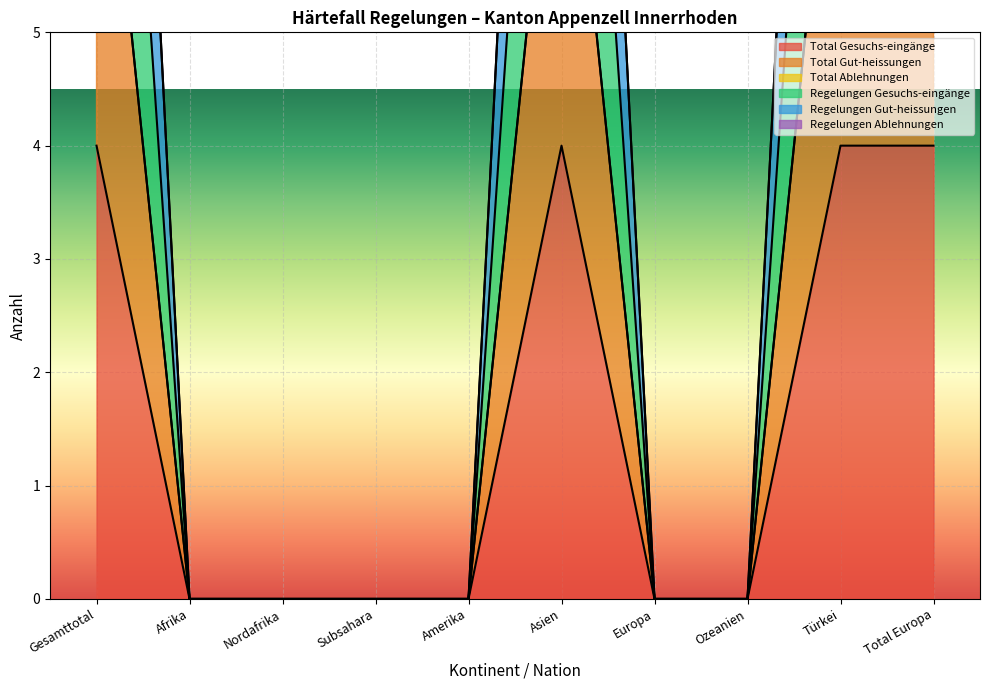

True or false: Regelungen Gesuchs-eingänge has more than 1 points higher than both neighbors.

False